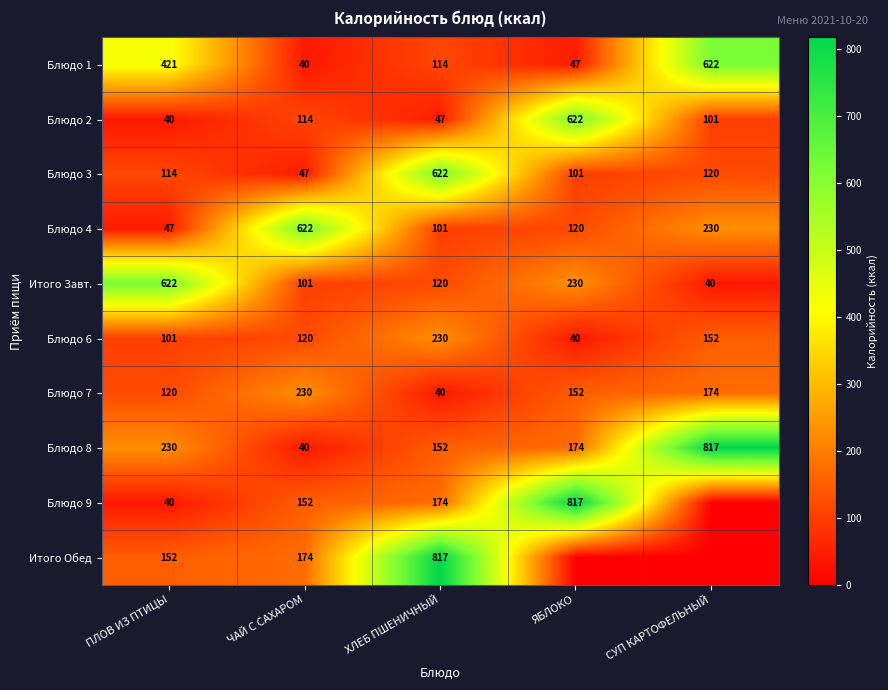

How many data points in Блюдо 6 are less than 120?

2